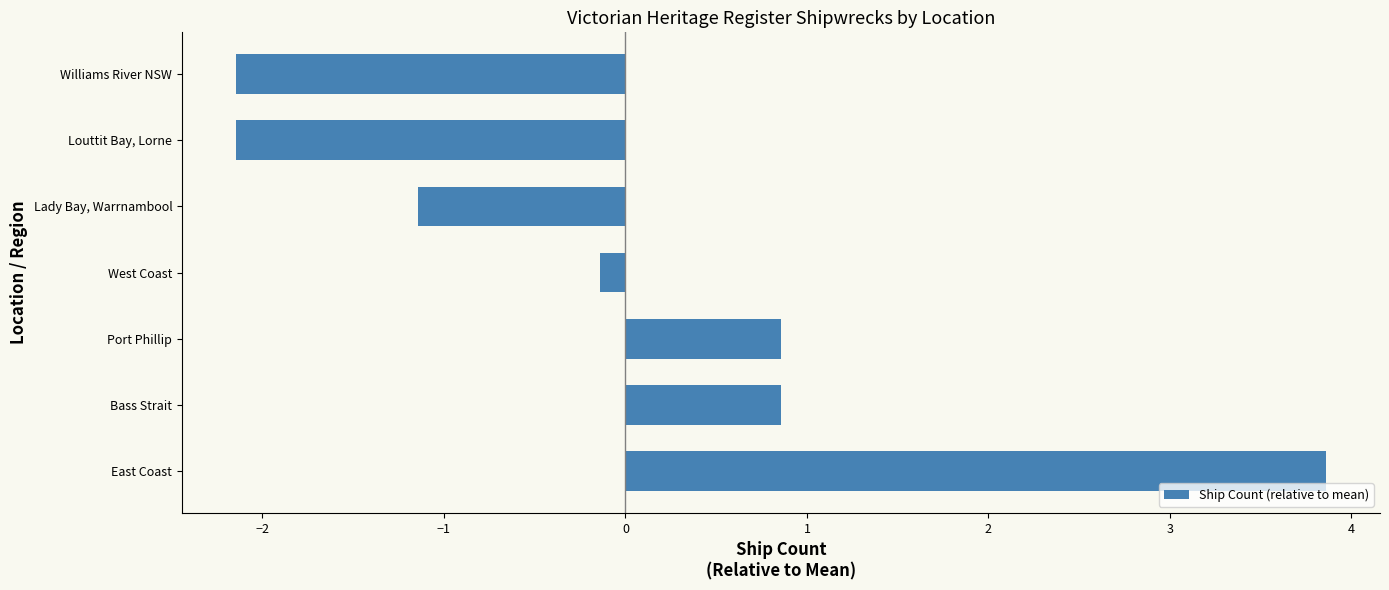

What is the minimum value shown in the chart?

-2.1